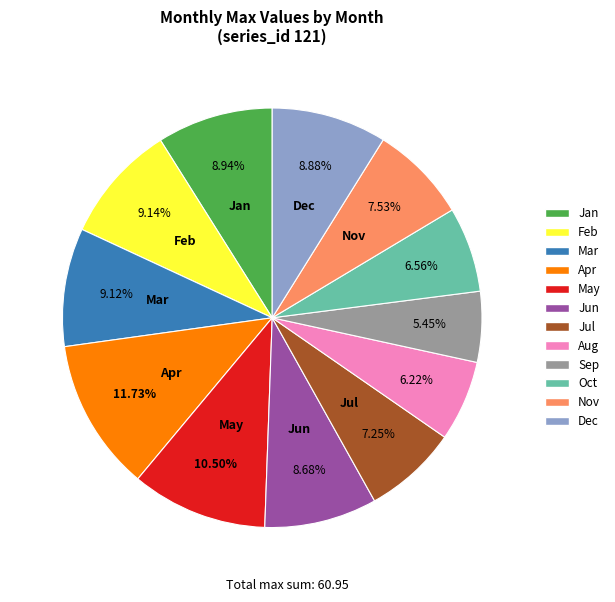

Which category has the biggest portion of the pie?

Apr